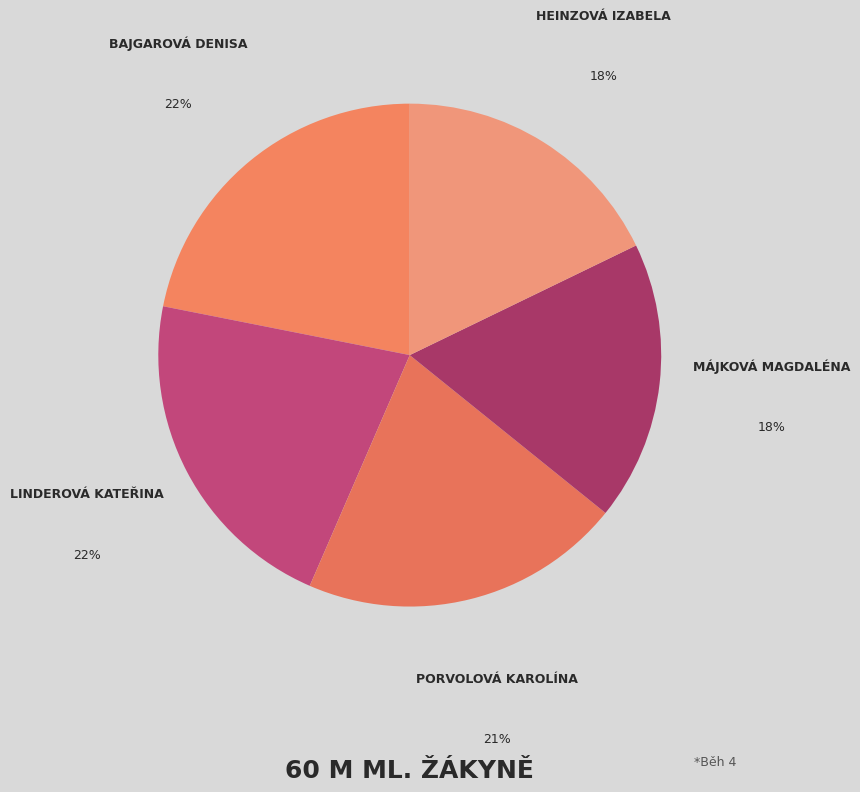

How many segments does this pie chart have?

5